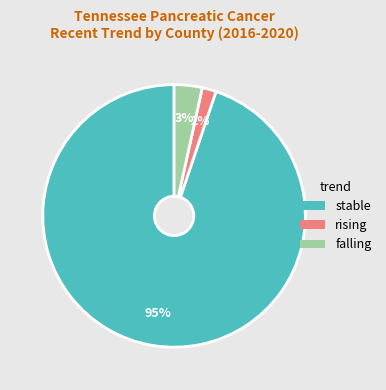

To the nearest percent, what is the combined percentage of falling and rising?

5%